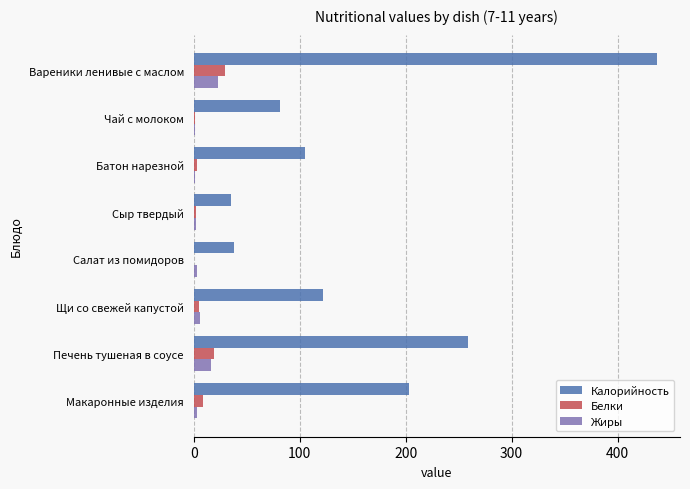

What is the highest value of the Жиры series?

22.6